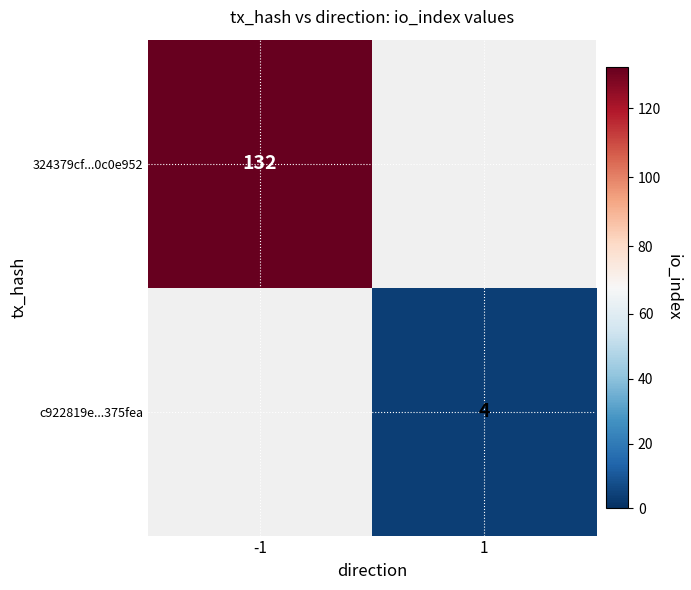

The value of c922819e...375fea at 1 is 2. True or false?

False